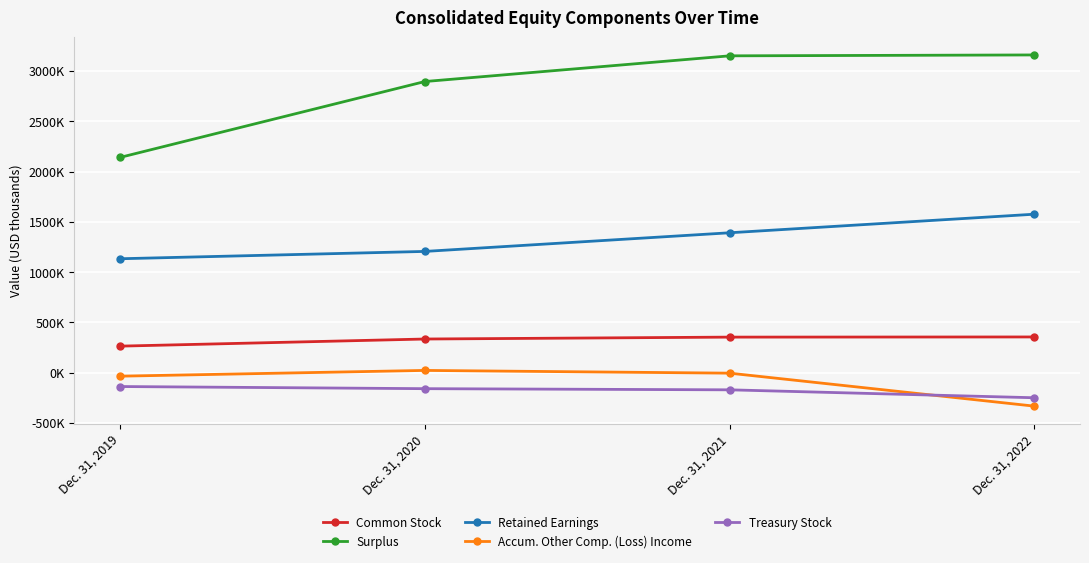

Reading left to right, extract all data points from this chart.

Common Stock: 263736	334523	353402	355029
Surplus: 2140175	2894471	3149955	3158874
Retained Earnings: 1132579	1205395	1390777	1575426
Accum. Other Comp. (Loss) Income: -34869	22370	-4888	-332732
Treasury Stock: -137788	-159139	-170618	-249404